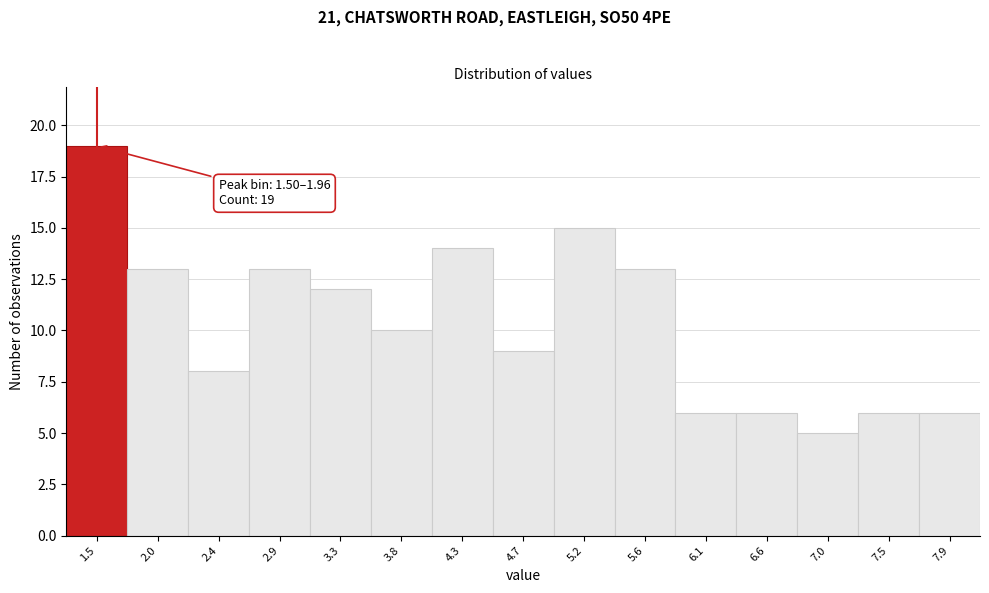

Reading left to right, what are all the values shown in this chart?

19	13	8	13	12	10	14	9	15	13	6	6	5	6	6